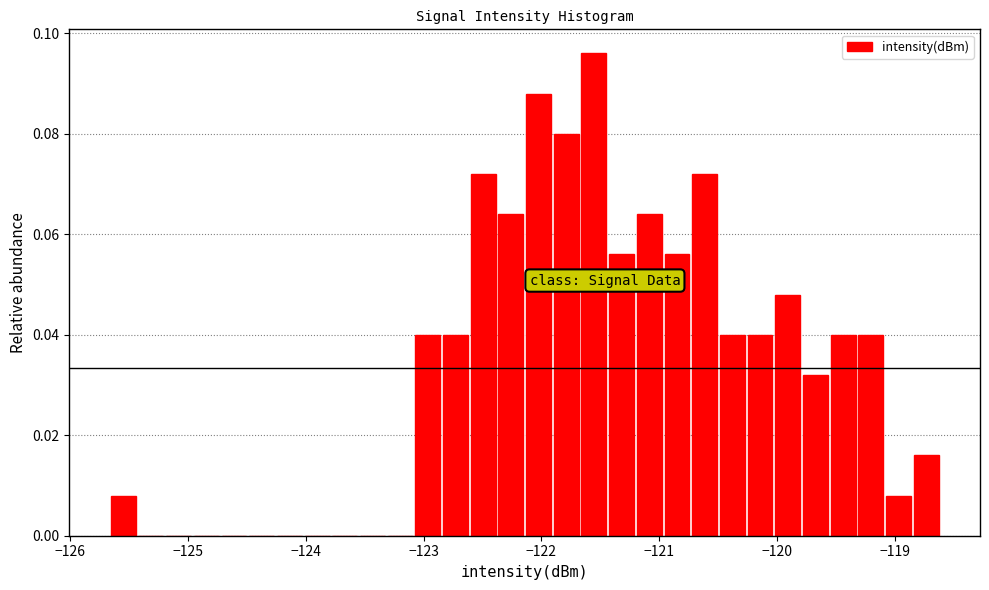

Around what value on the x-axis is the tallest bar? Give the approximate position of its centre, as read against the axis.

-121.6